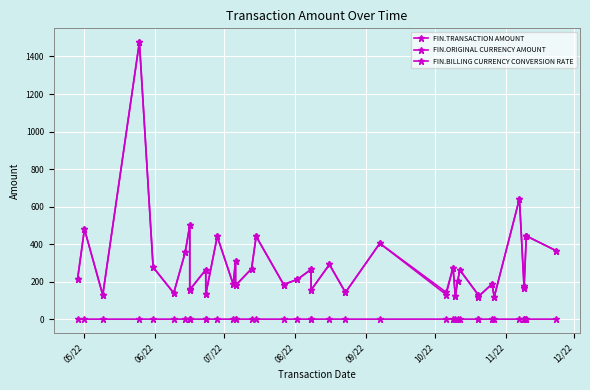

At which category does the chart reach its minimum across all series?

05/22